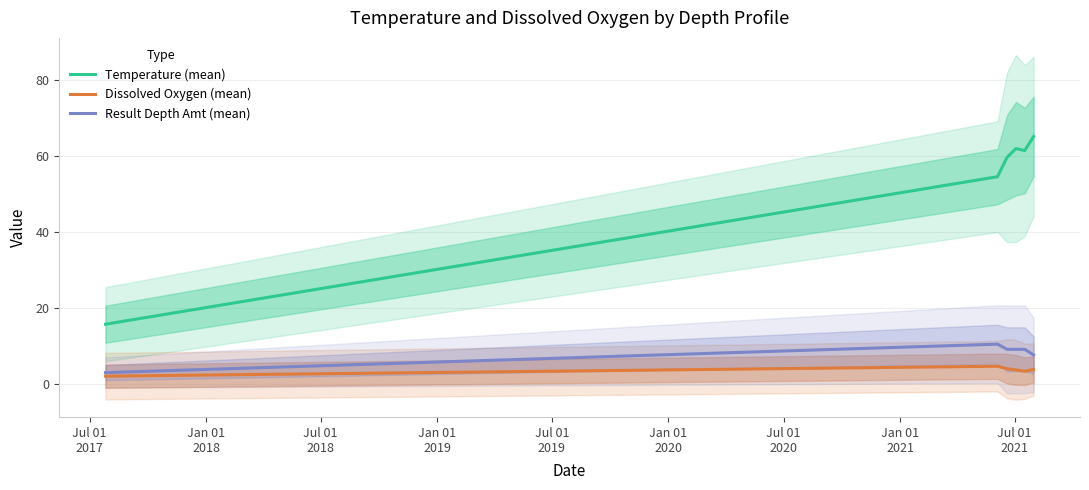

True or false: Temperature (mean) and Dissolved Oxygen (mean) cross at least once.

False